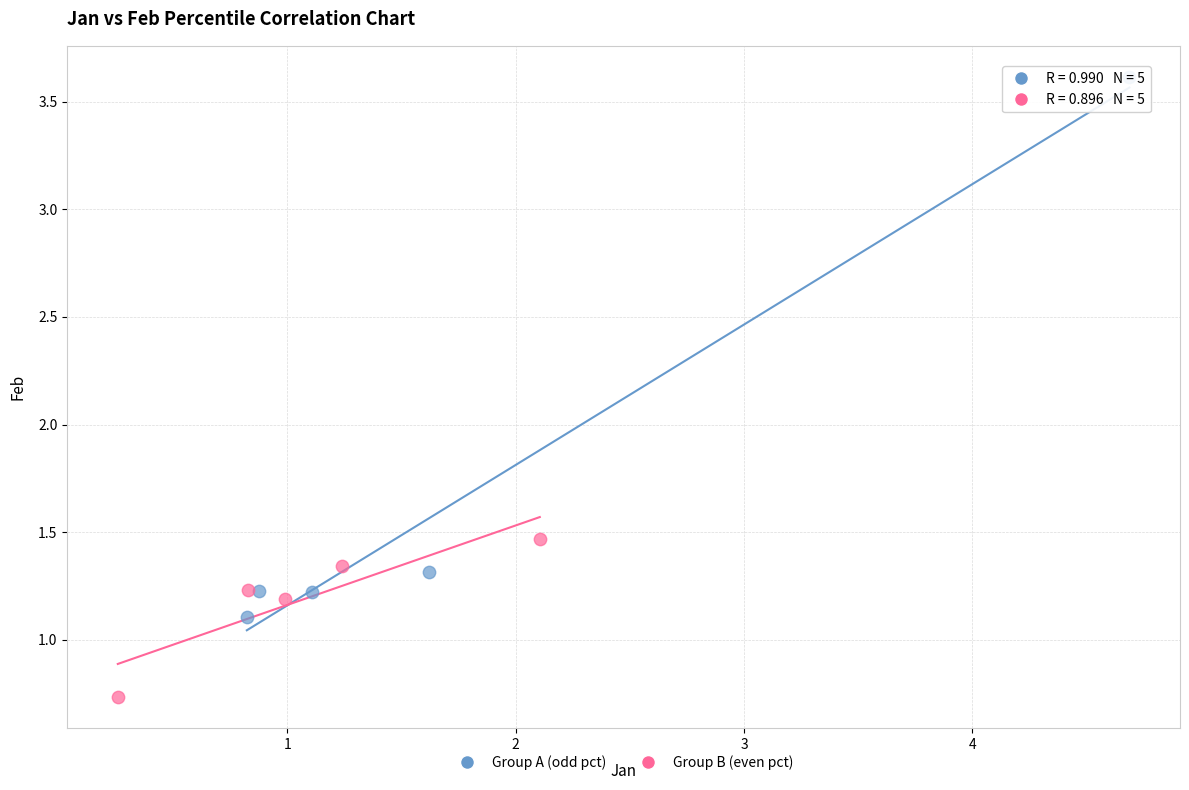

Which series has the largest Y range (max minus min)?

Group A (odd pct)